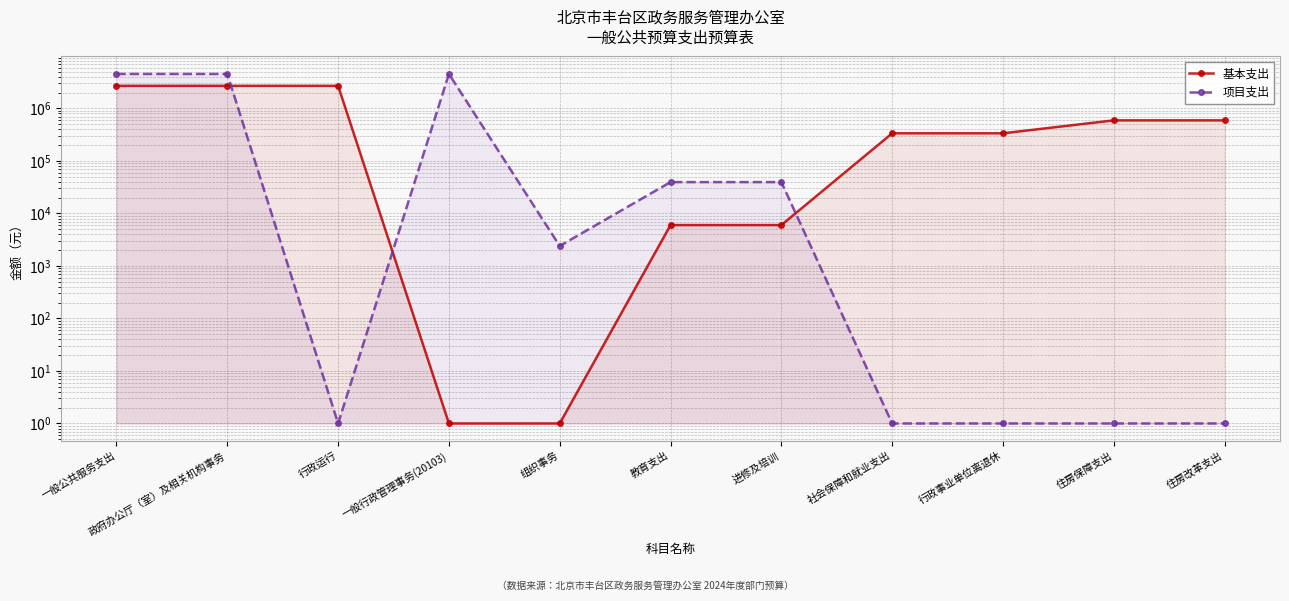

Is the value of 基本支出 at 政府办公厅（室）及相关机构事务 greater than the value of 项目支出 at 组织事务?

Yes